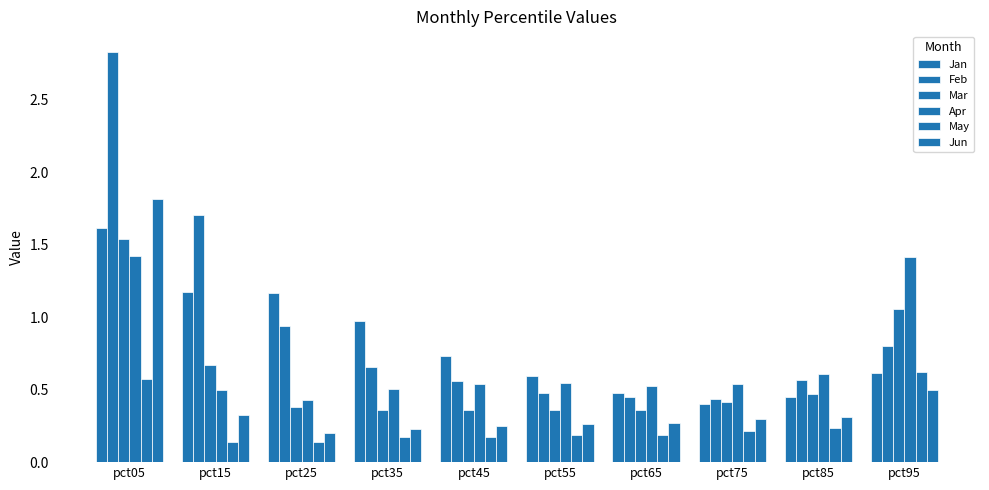

Are the bars horizontal?

No